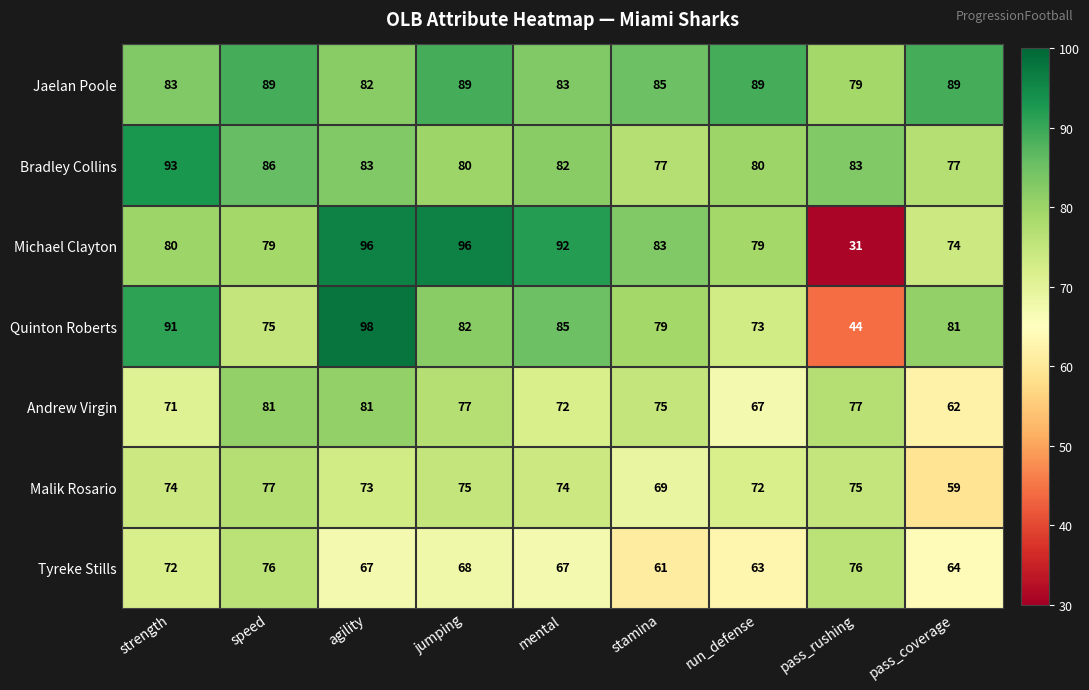

At which label does Bradley Collins first exceed 82?

strength